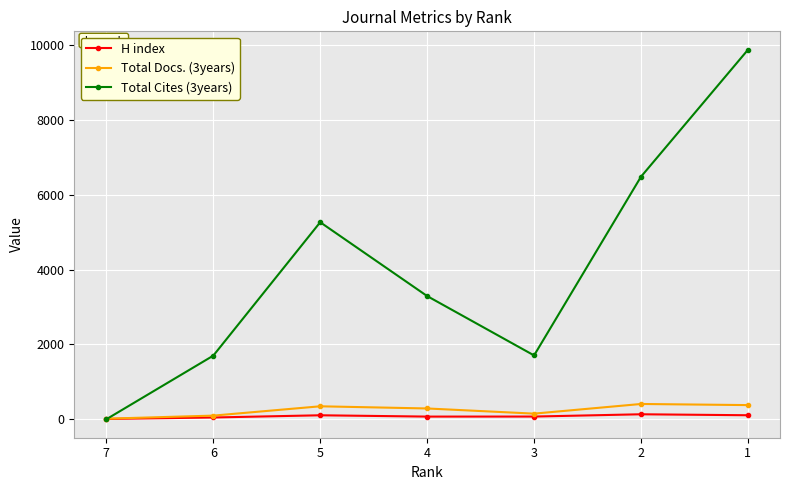

True or false: Total Cites (3years) has more than 2 interior local peaks.

False